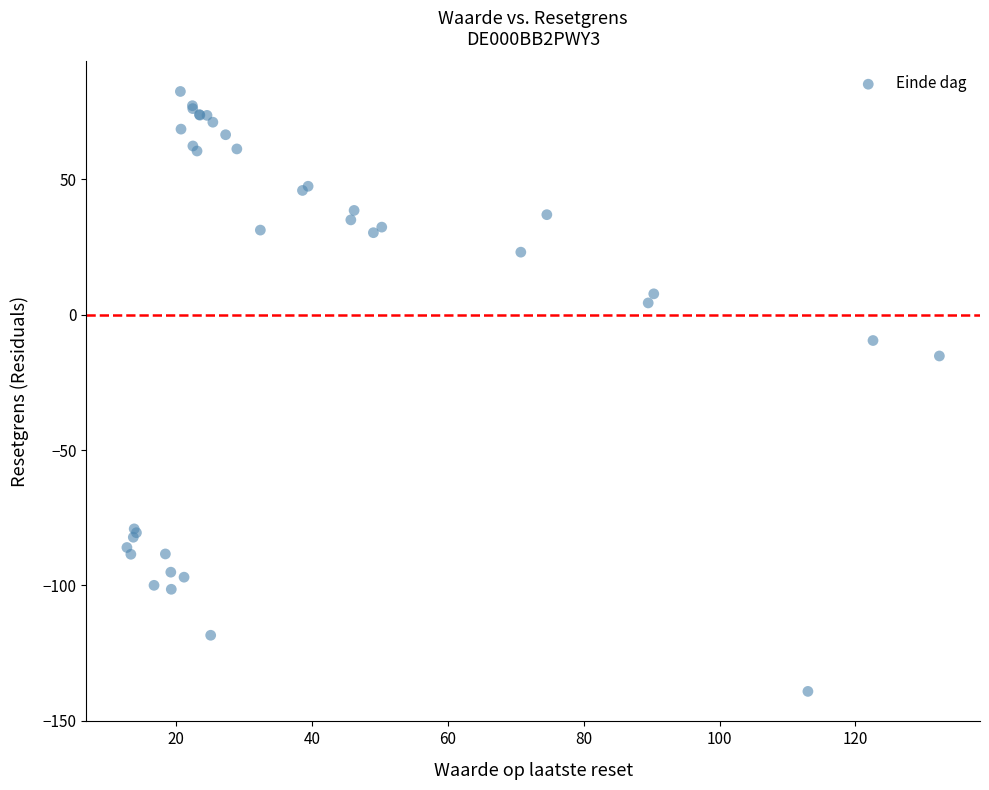

What Y value in the scatter plot is closest to -28?

-15.2